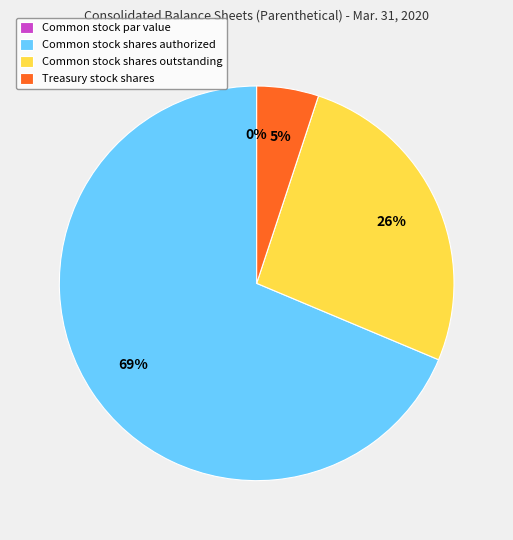

What is the largest slice in the pie chart?

Common stock shares authorized